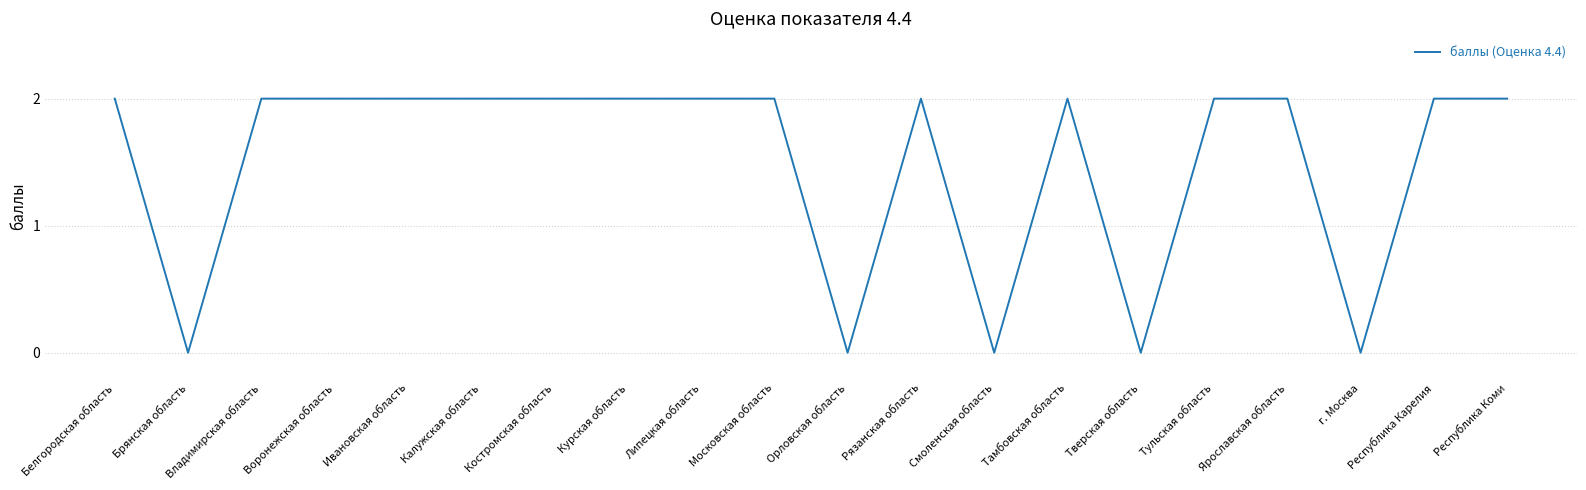

What position from the left is Ивановская область?

5